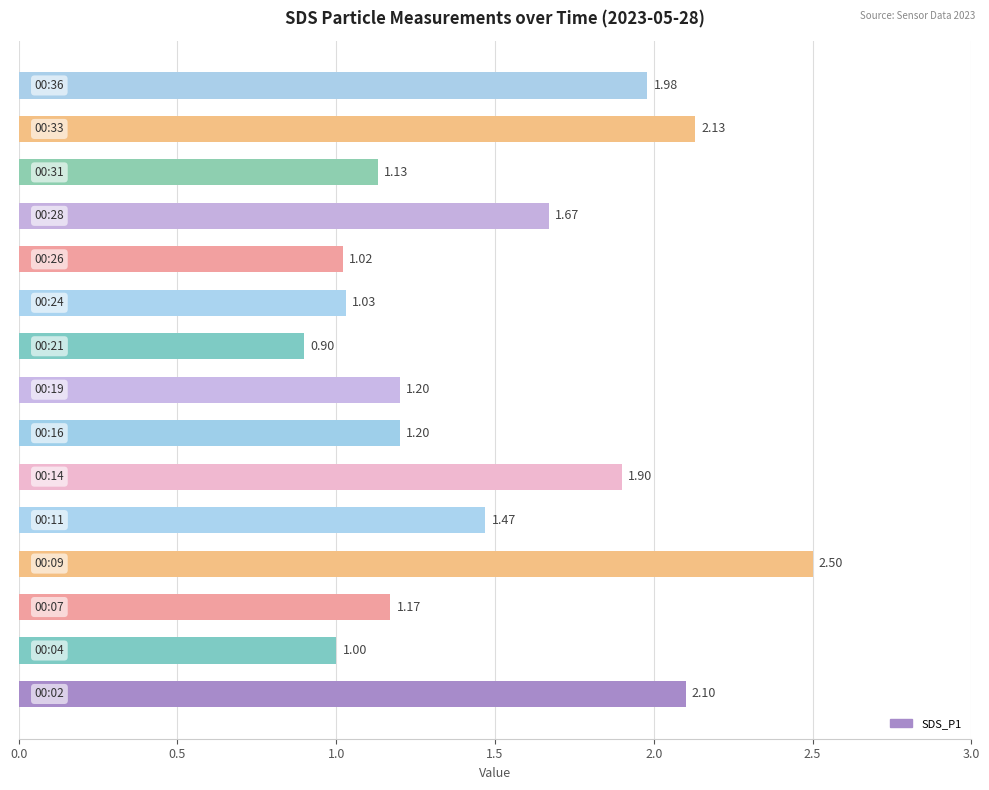

What is the difference between the maximum and minimum values?

1.6